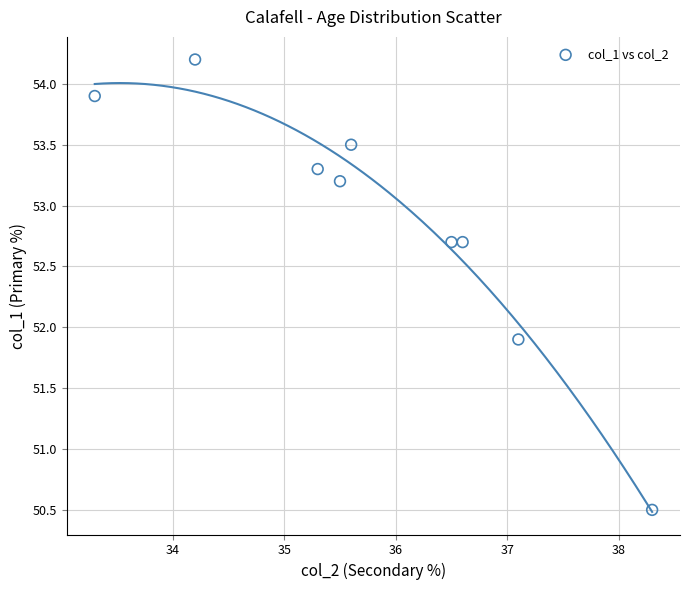

What is the average X value?

35.8